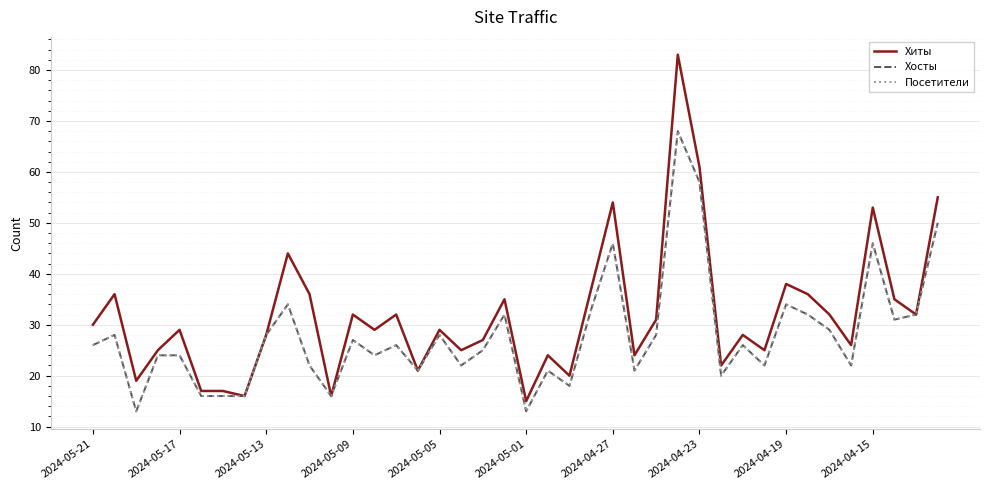

What is the value of the Посетители point at the 37th from the left?

46